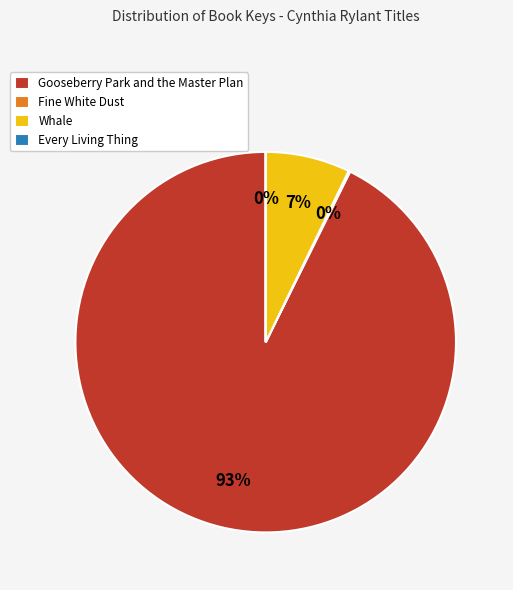

What is the largest slice in the pie chart?

Gooseberry Park and the Master Plan